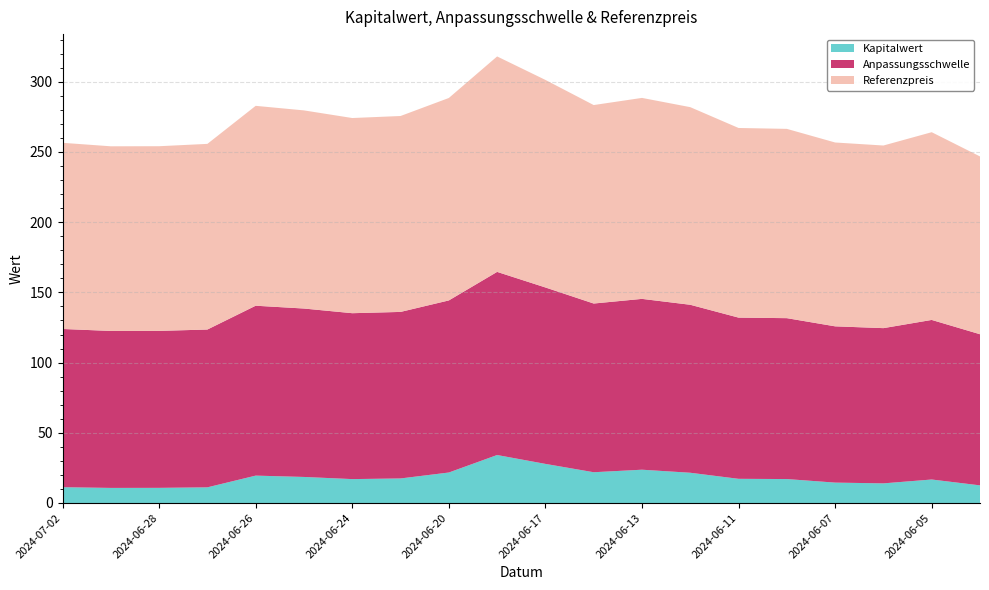

Reading left to right, extract all data points from this chart.

Kapitalwert: 2024-07-02=11.2	2024-07-01=10.7	2024-06-28=10.8	2024-06-27=11.2	2024-06-26=19.5	2024-06-25=18.6	2024-06-24=17.0	2024-06-21=17.5	2024-06-20=21.7	2024-06-18=34.2	2024-06-17=27.9	2024-06-14=21.9	2024-06-13=23.7	2024-06-12=21.5	2024-06-11=17.2	2024-06-10=17.1	2024-06-07=14.5	2024-06-06=14.0	2024-06-05=16.7	2024-06-04=12.6
Anpassungsschwelle: 2024-07-02=112.7	2024-07-01=111.8	2024-06-28=111.8	2024-06-27=112.4	2024-06-26=121.0	2024-06-25=120.0	2024-06-24=118.2	2024-06-21=118.6	2024-06-20=122.6	2024-06-18=130.4	2024-06-17=125.7	2024-06-14=120.2	2024-06-13=121.7	2024-06-12=119.6	2024-06-11=114.8	2024-06-10=114.6	2024-06-07=111.3	2024-06-06=110.6	2024-06-05=113.7	2024-06-04=107.6
Referenzpreis: 2024-07-02=132.6	2024-07-01=131.5	2024-06-28=131.5	2024-06-27=132.2	2024-06-26=142.4	2024-06-25=141.1	2024-06-24=139.0	2024-06-21=139.5	2024-06-20=144.2	2024-06-18=153.4	2024-06-17=147.8	2024-06-14=141.4	2024-06-13=143.1	2024-06-12=140.8	2024-06-11=135.1	2024-06-10=134.8	2024-06-07=130.9	2024-06-06=130.1	2024-06-05=133.7	2024-06-04=126.6